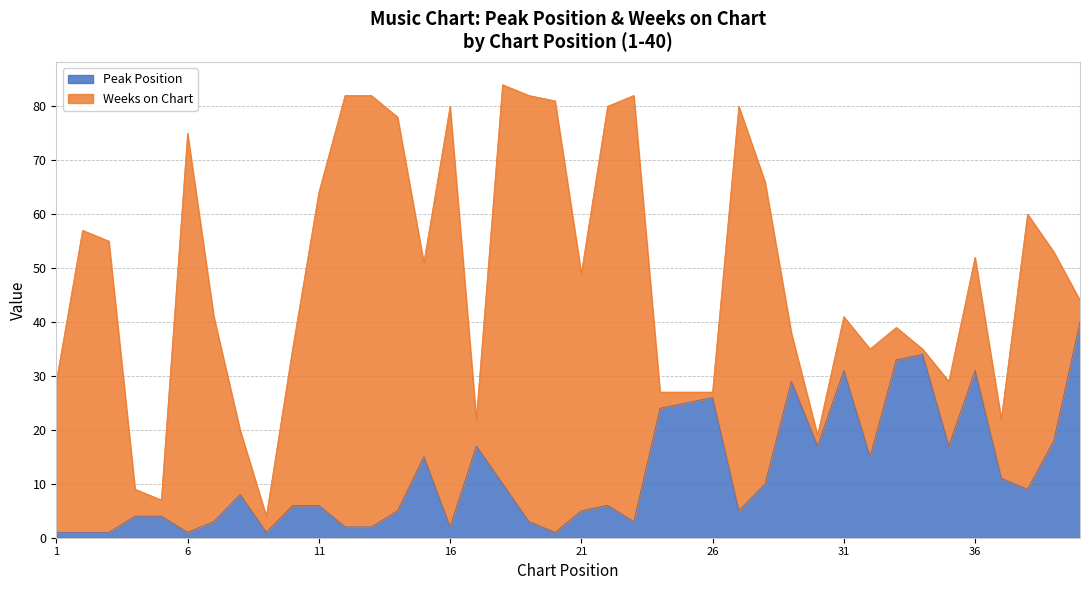

True or false: the data shows 26 at 26.

True